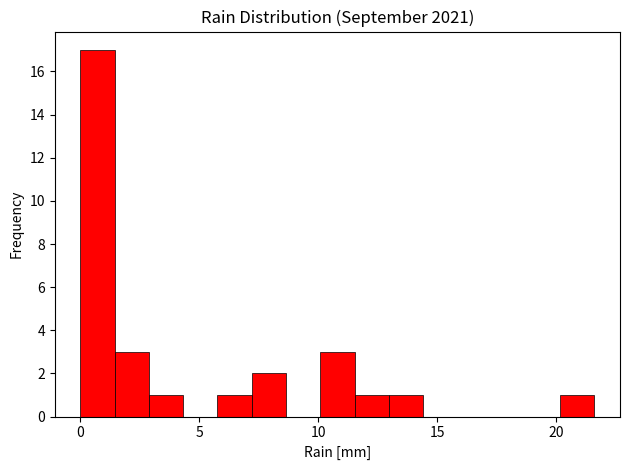

Read against the x-axis, roughly where is the centre of the tallest bar?

0.5